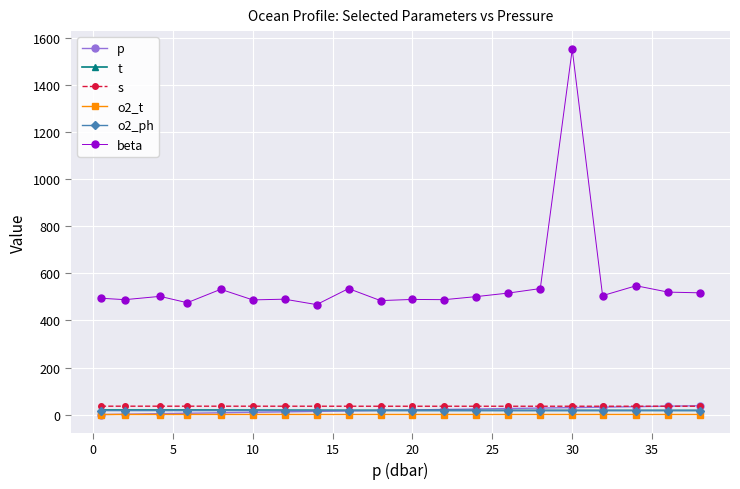

Does the chart display data point markers on the line(s)?

Yes